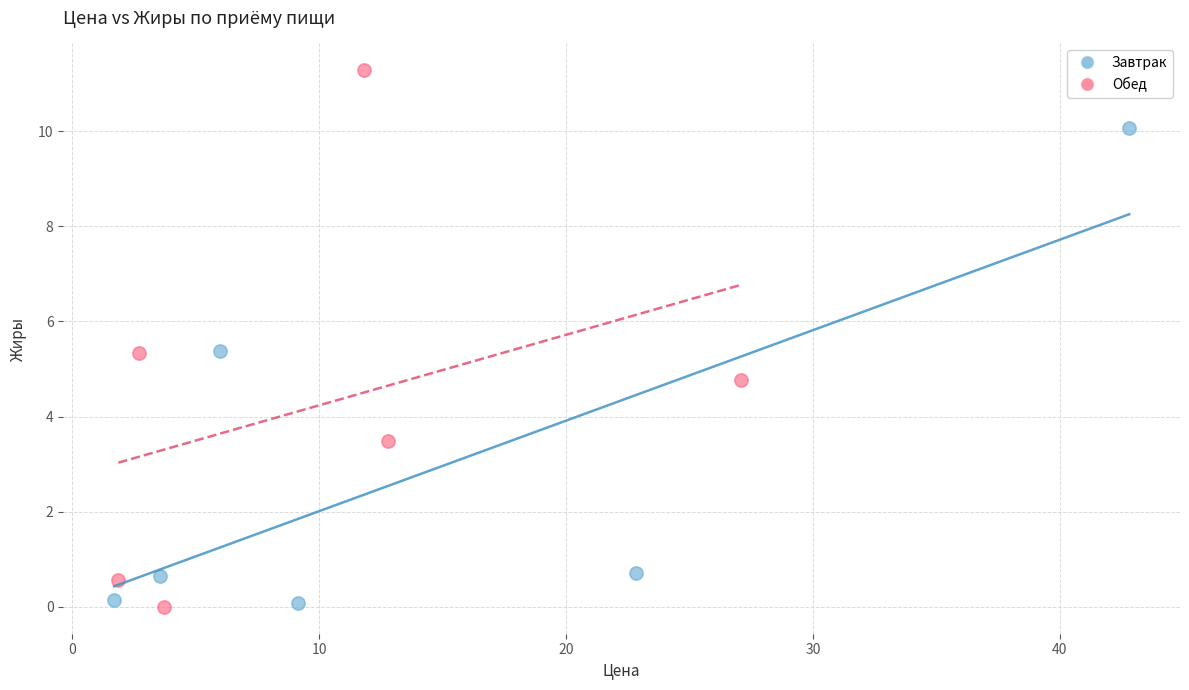

Which series reaches the maximum Y coordinate?

Обед